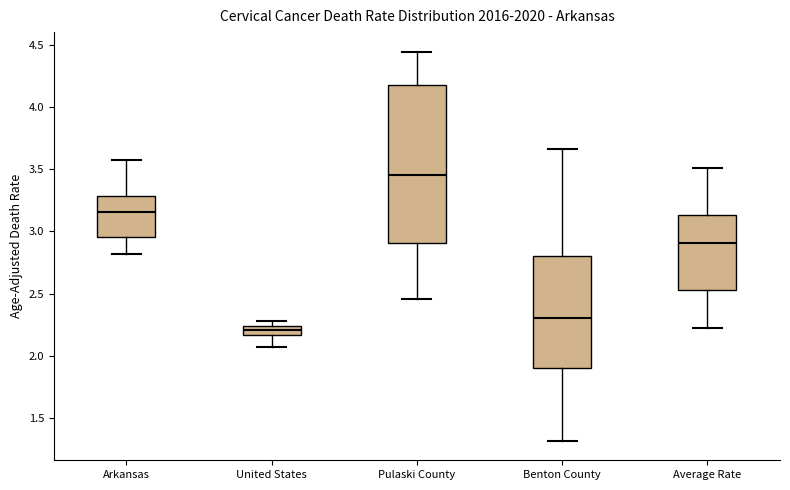

Which box's median line is the highest?

Pulaski County